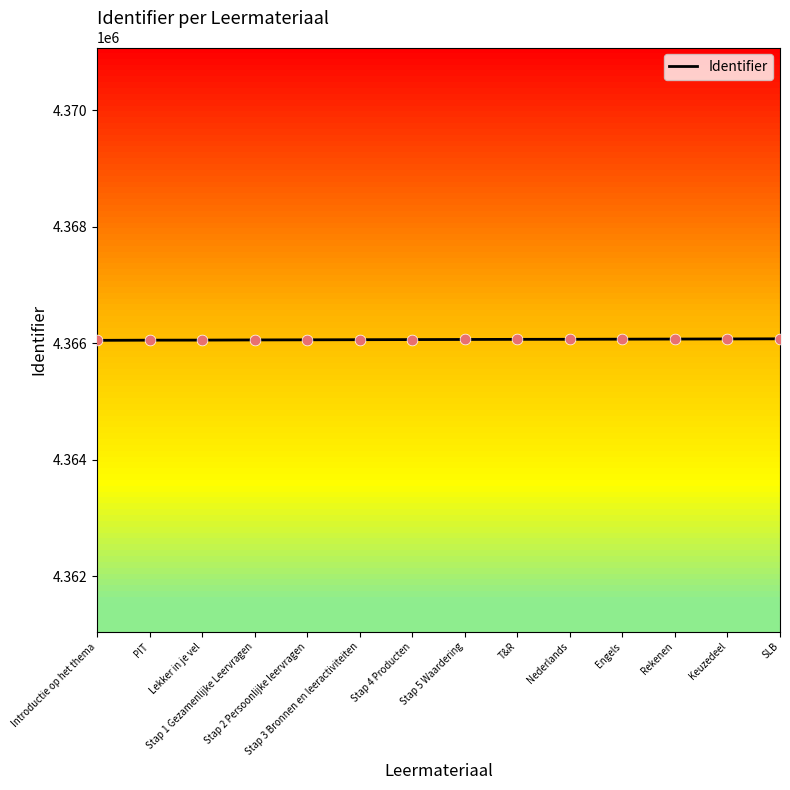

Approximately how many times larger is the value at Stap 4 Producten compared to Stap 1 Gezamenlijke Leervragen?

1.0